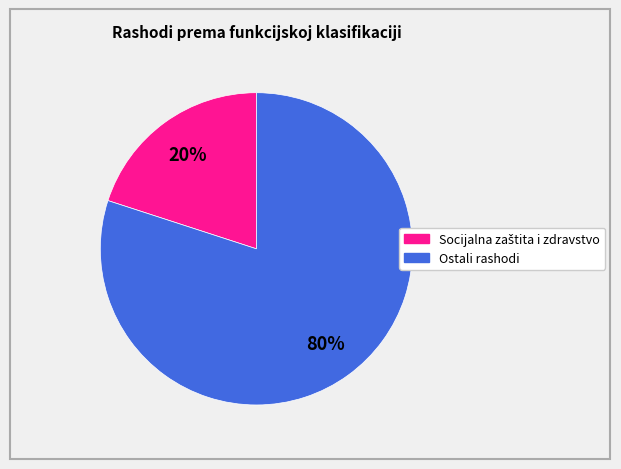

How many slices are in this pie chart?

2